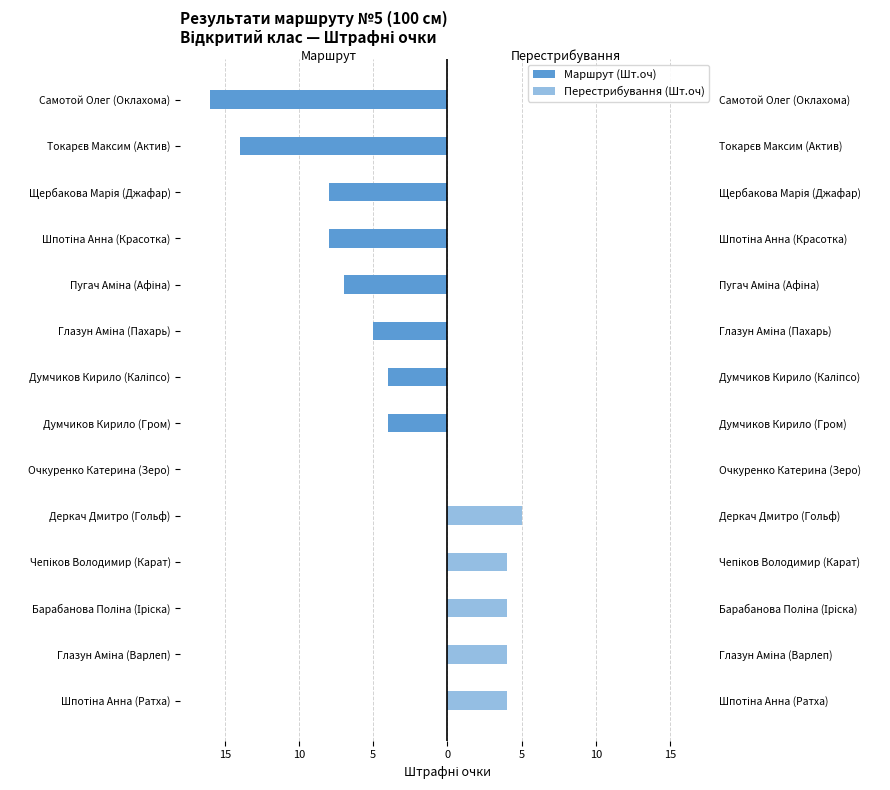

What is the average value of the Перестрибування (Шт.оч) series?

2